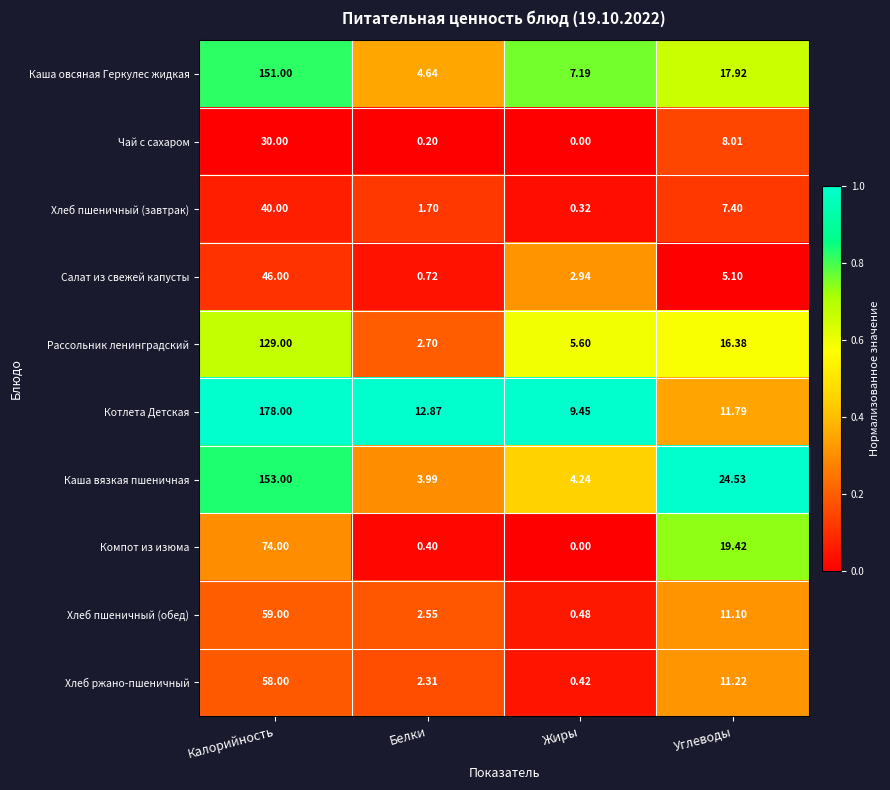

Which series has the widest spread of values?

Котлета Детская